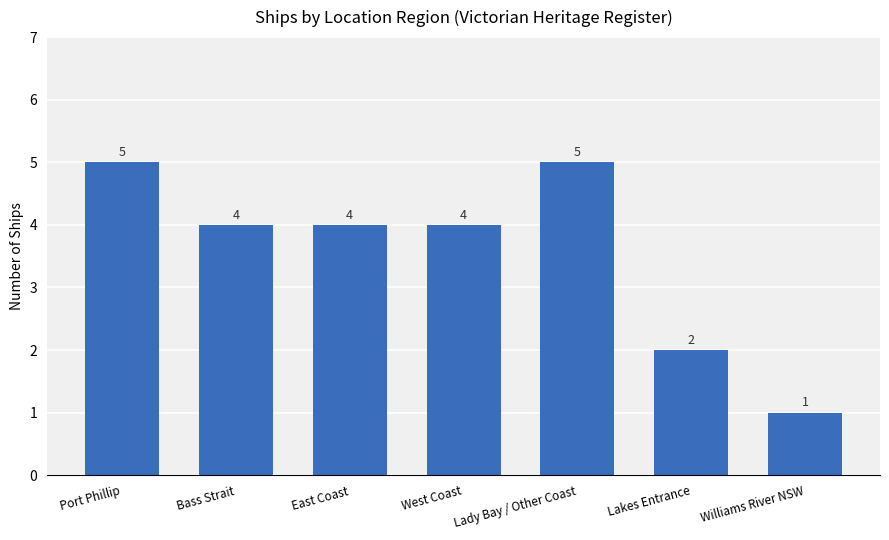

At which category does the chart reach its minimum across all series?

Williams River NSW